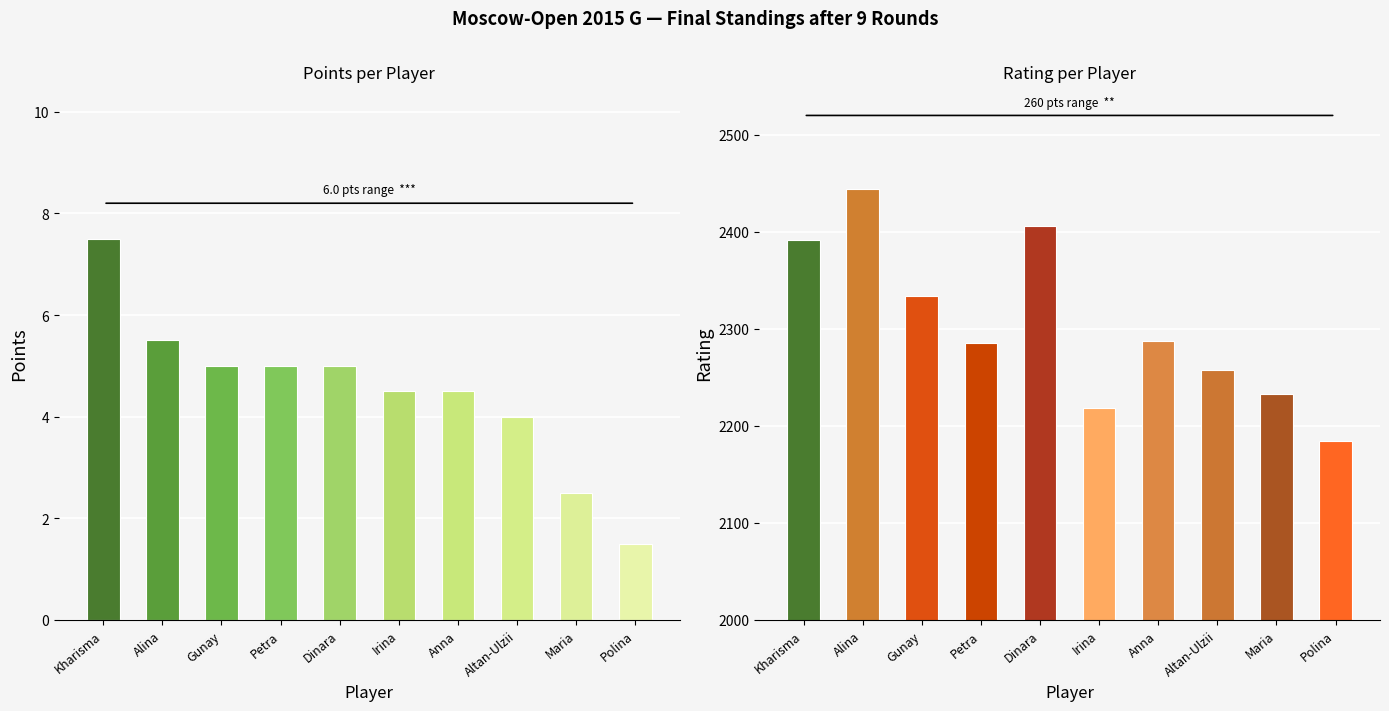

True or false: Points has a value of 1.8 at Gunay.

False